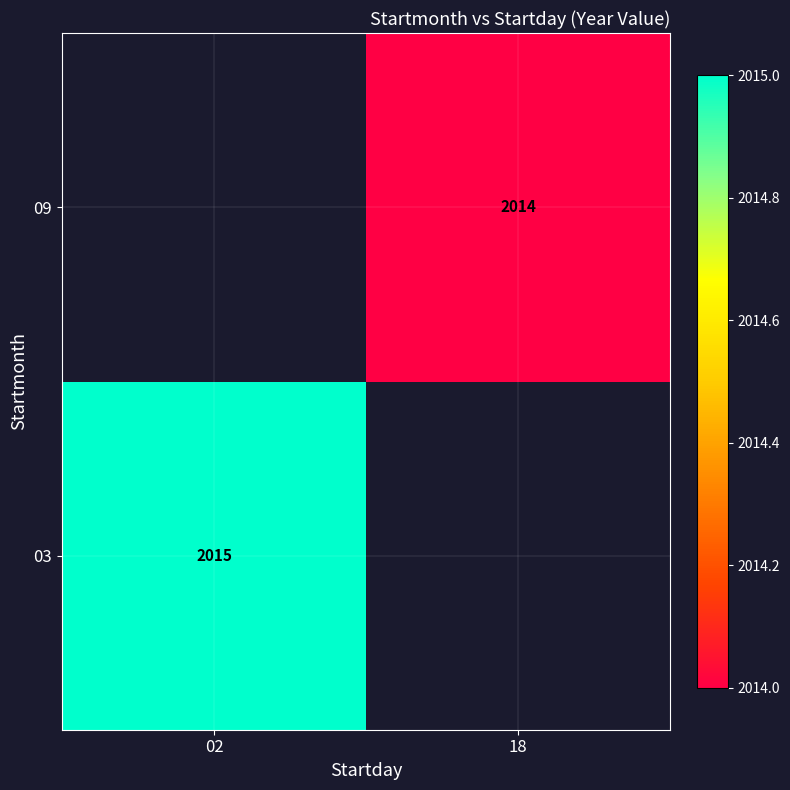

The 03 series shows 2015 at 02. True or false?

True